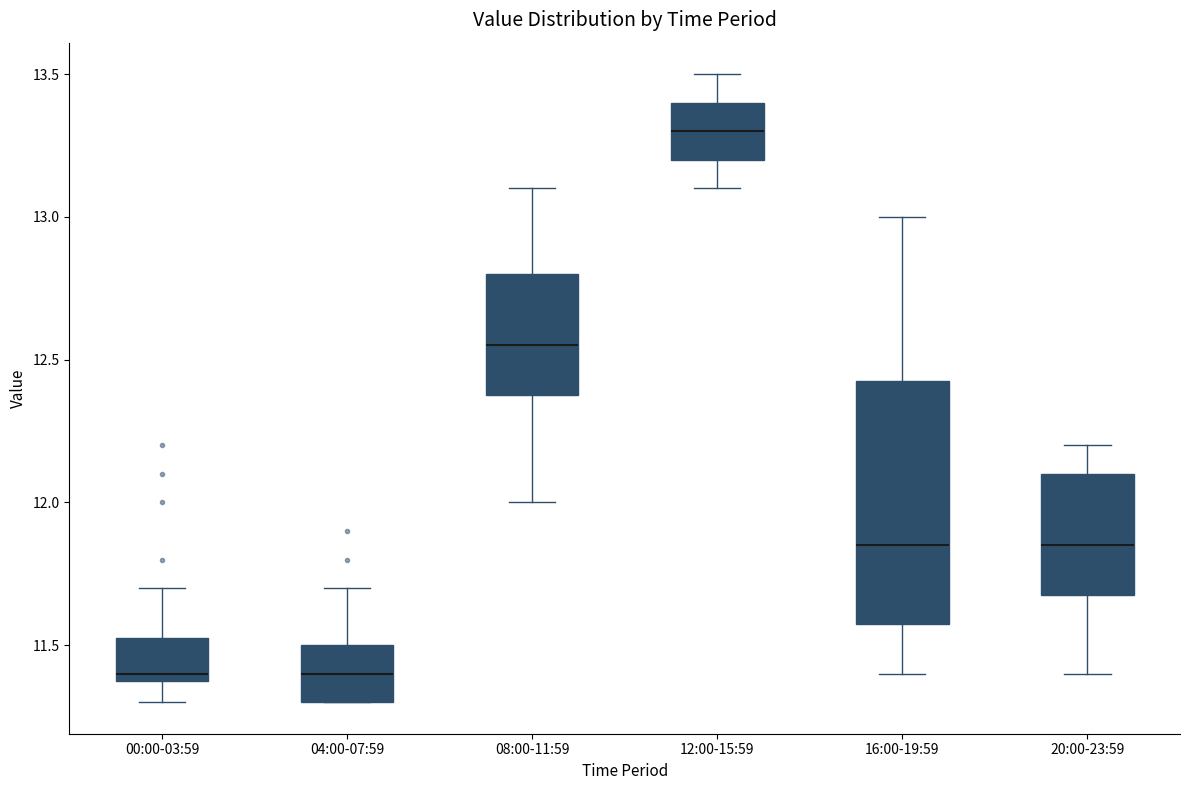

Comparing the boxes themselves (not the whiskers), which one is the tallest?

16:00-19:59